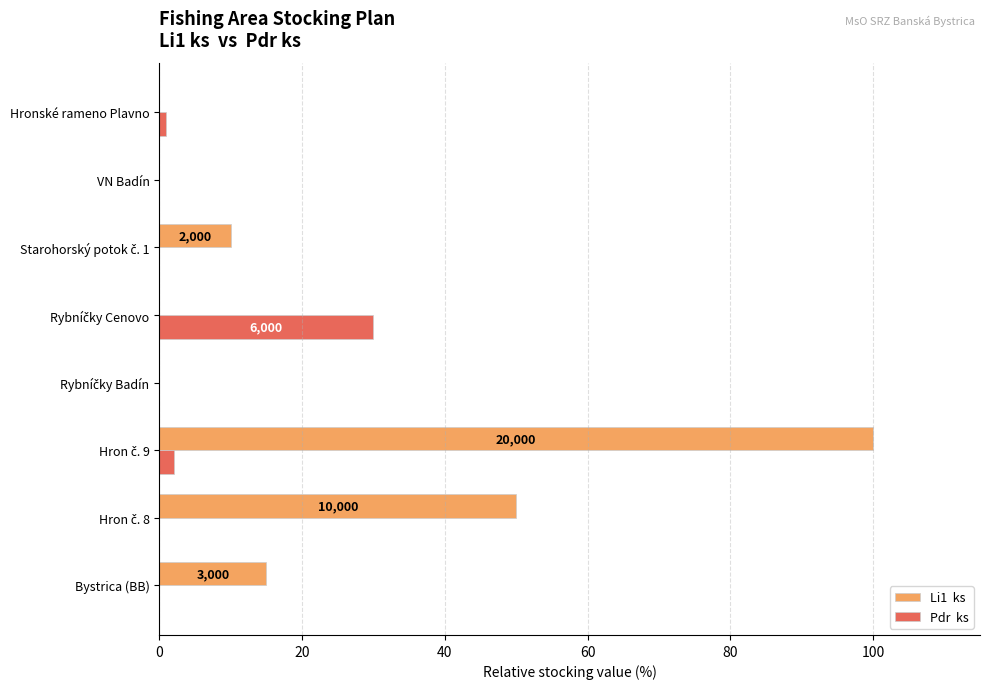

What is the greatest value displayed?

100